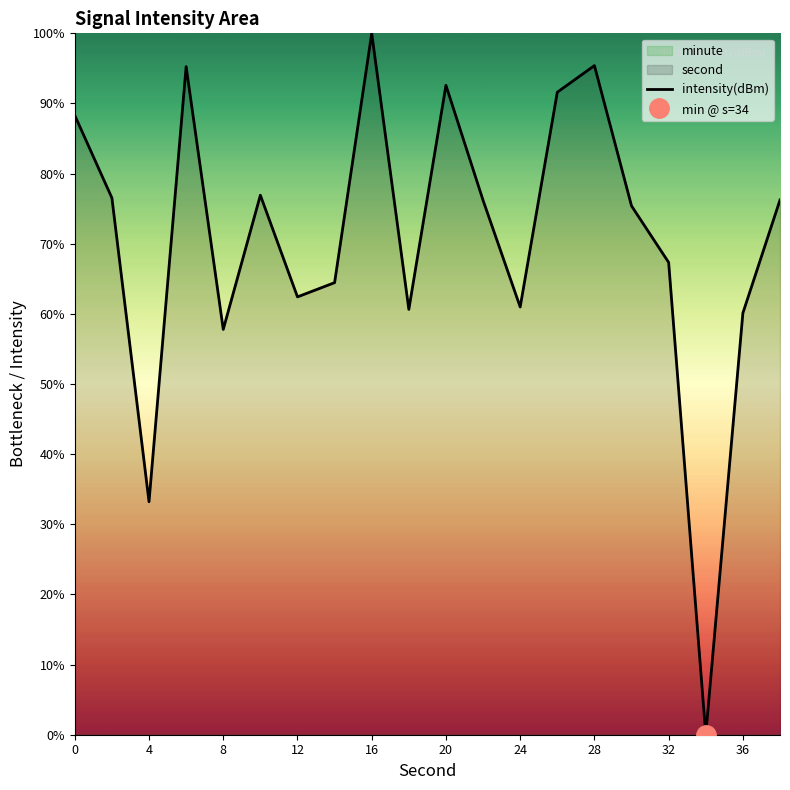

The intensity(dBm) series shows 95.4 at 28. True or false?

True